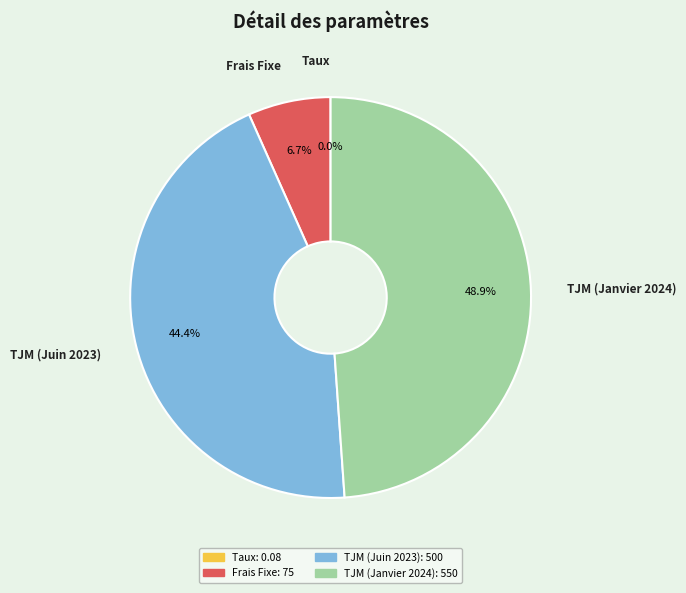

What percentage is the Frais Fixe slice, to the nearest percent?

7%